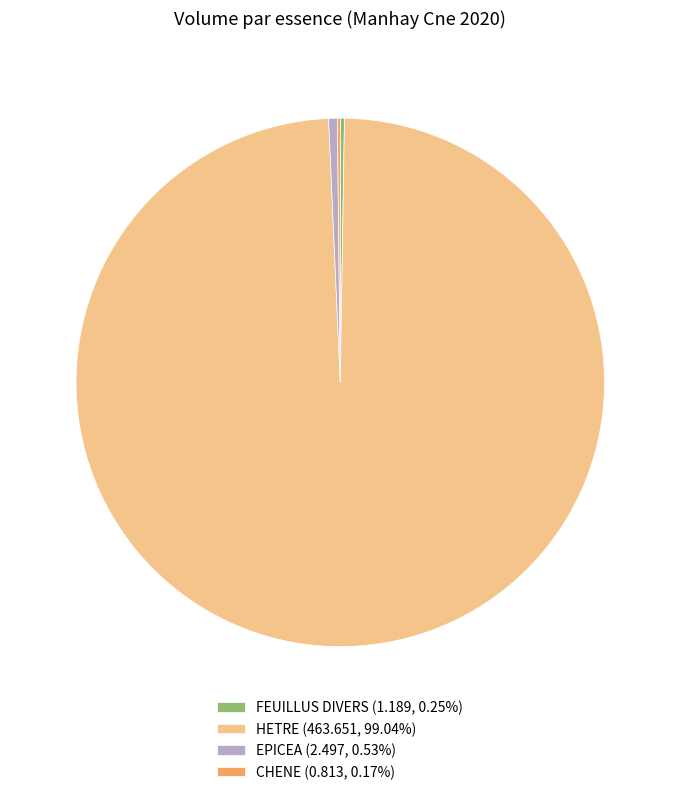

Is there a majority slice in this chart?

Yes